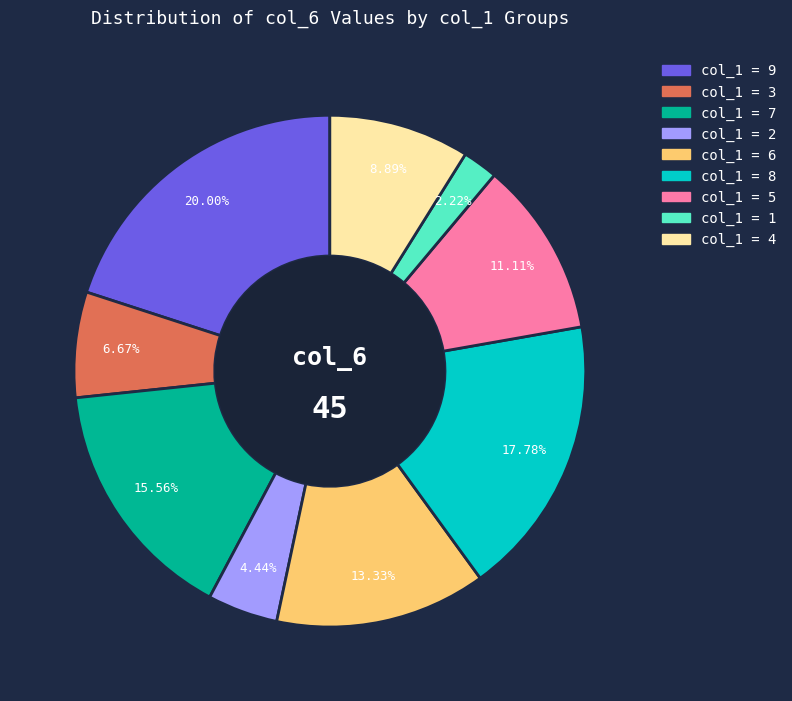

Count the number of slices in the pie.

9